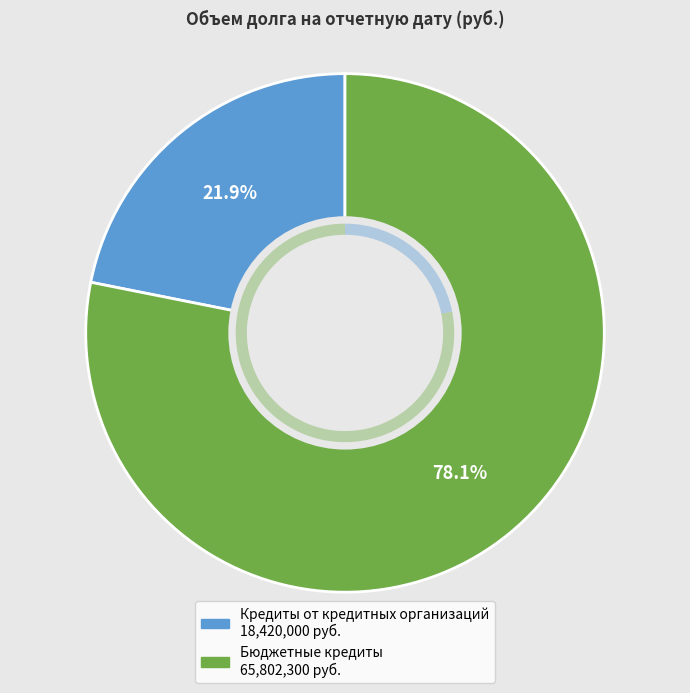

Rank the categories by value from lowest to highest.

Кредиты от кредитных организаций, Бюджетные кредиты